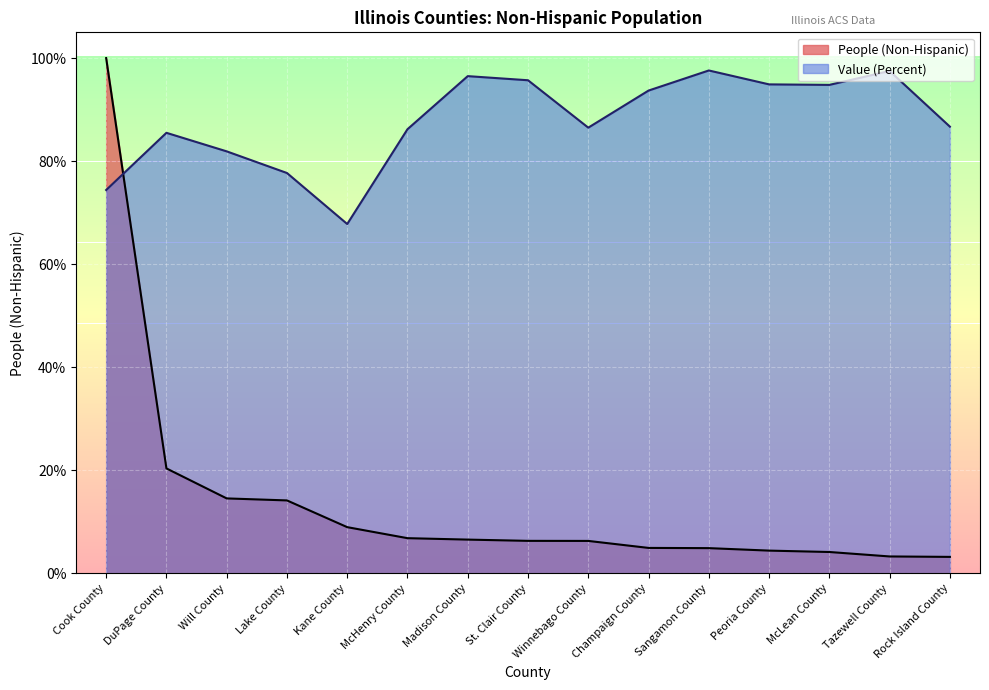

Reading left to right, extract all data points from this chart.

People (Non-Hispanic): 100.0	20.4	14.5	14.2	9.0	6.8	6.6	6.3	6.3	4.9	4.9	4.4	4.1	3.3	3.2
Value (Percent): 74.4	85.5	81.9	77.7	67.8	86.2	96.5	95.7	86.5	93.7	97.6	94.9	94.8	97.5	86.7